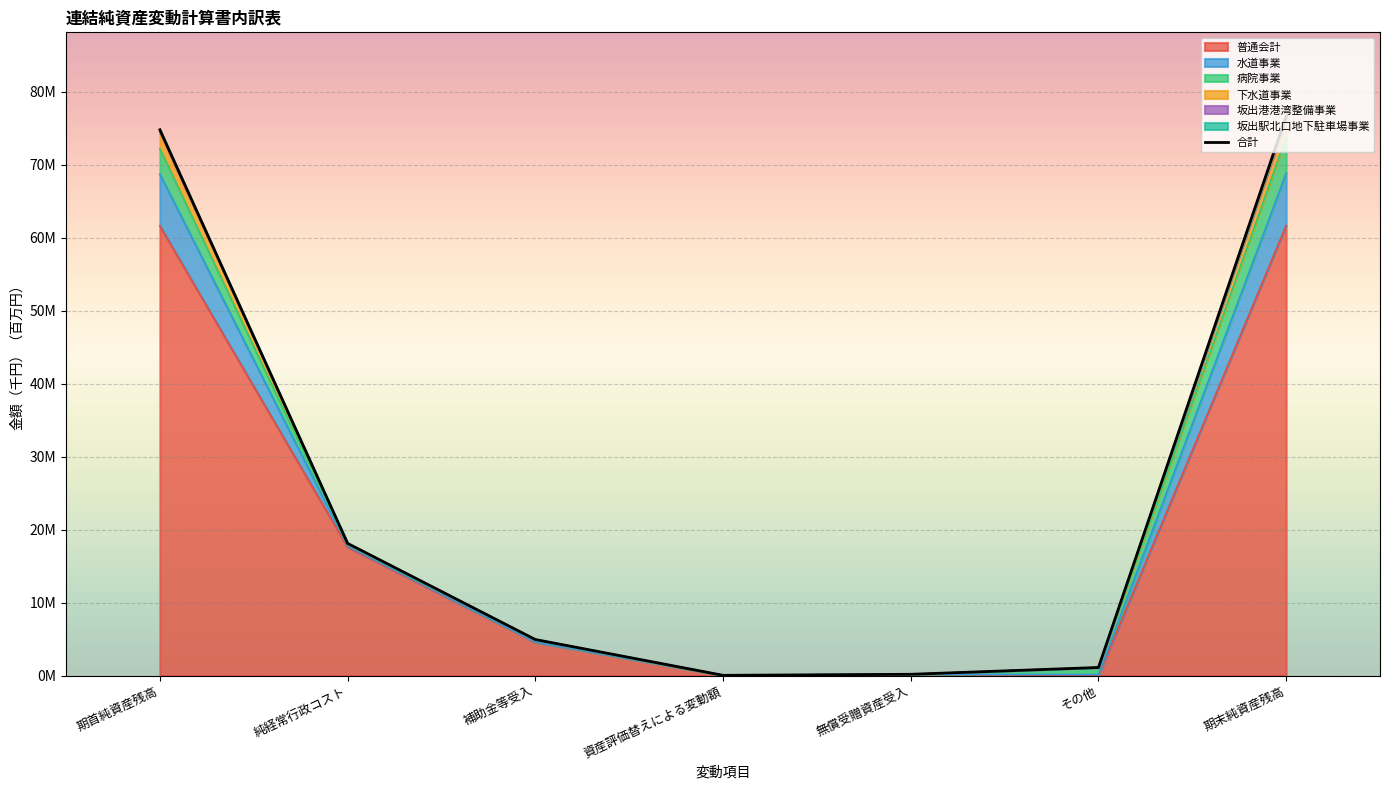

True or false: the data shows 18108.6 at 純経常行政コスト.

True